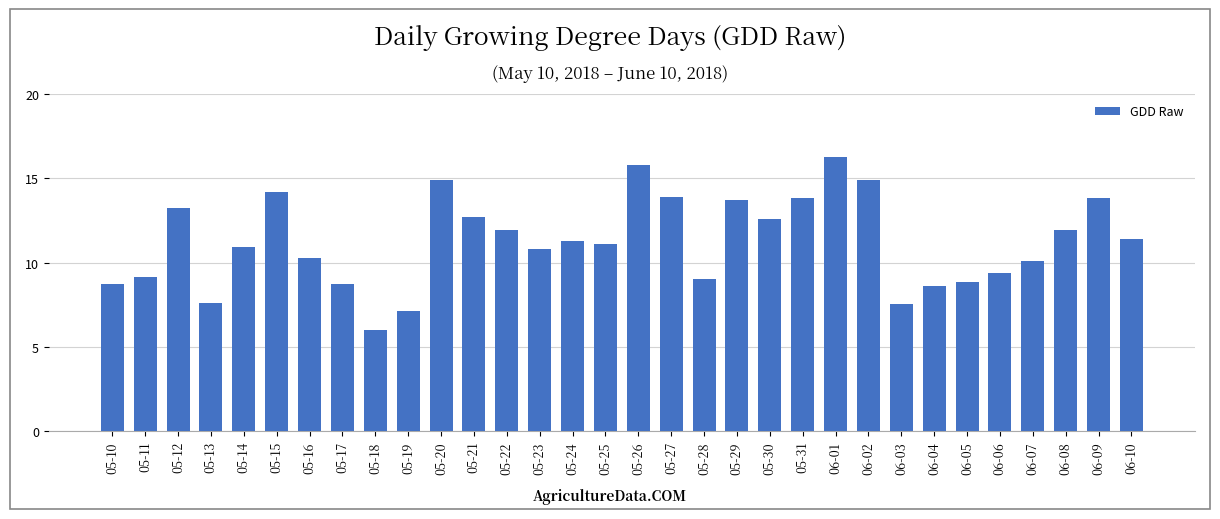

True or false: the data shows 7.3 at 05-22.

False